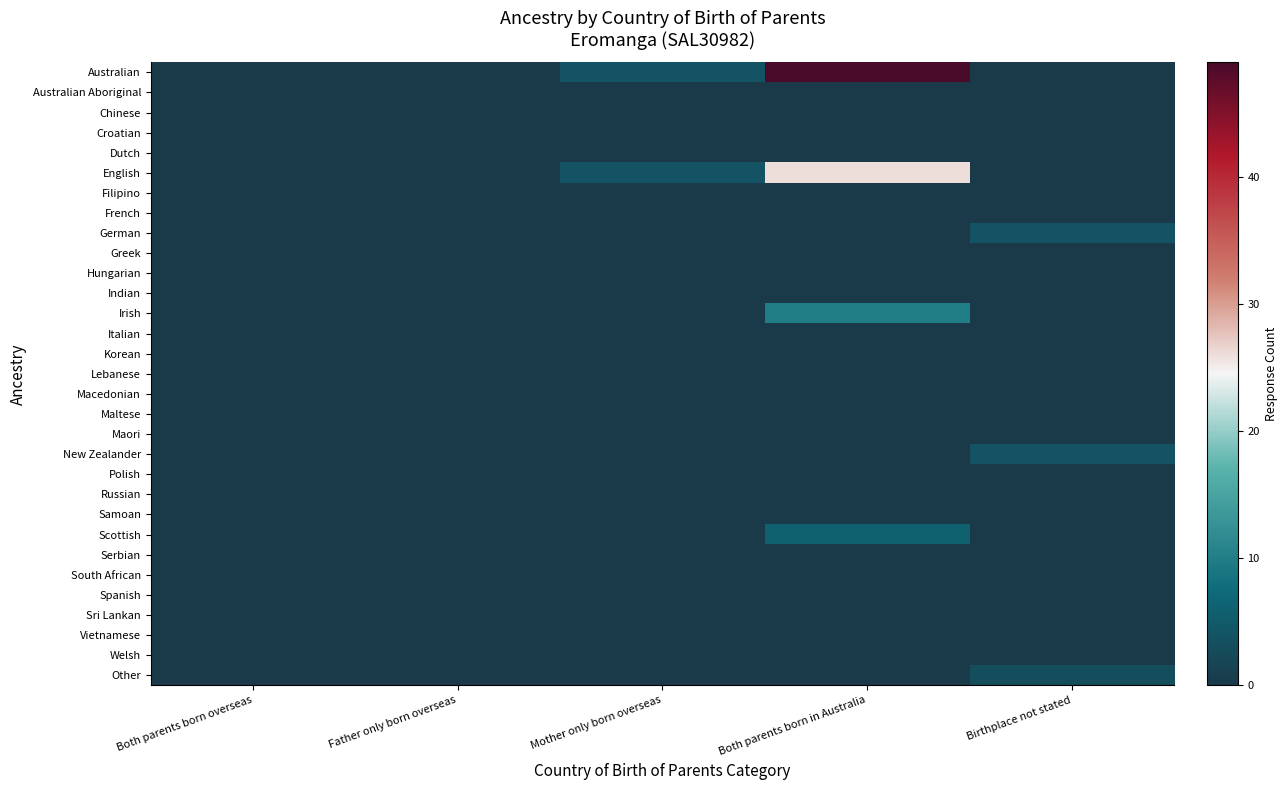

What is the total value across all series at Mother only born overseas?

8